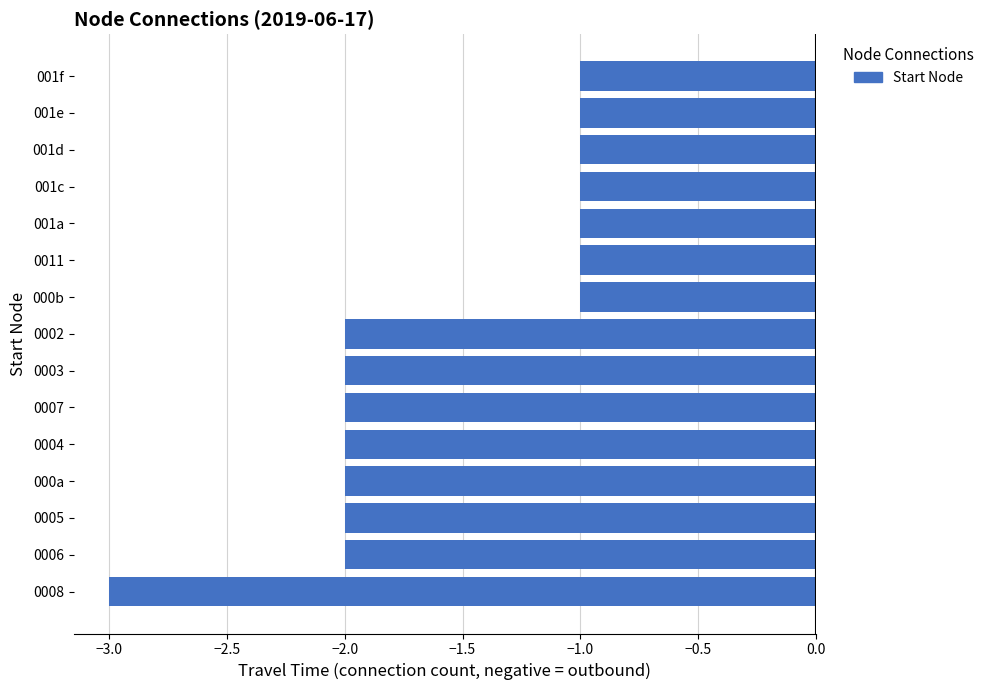

At which category does the chart reach its minimum across all series?

0008